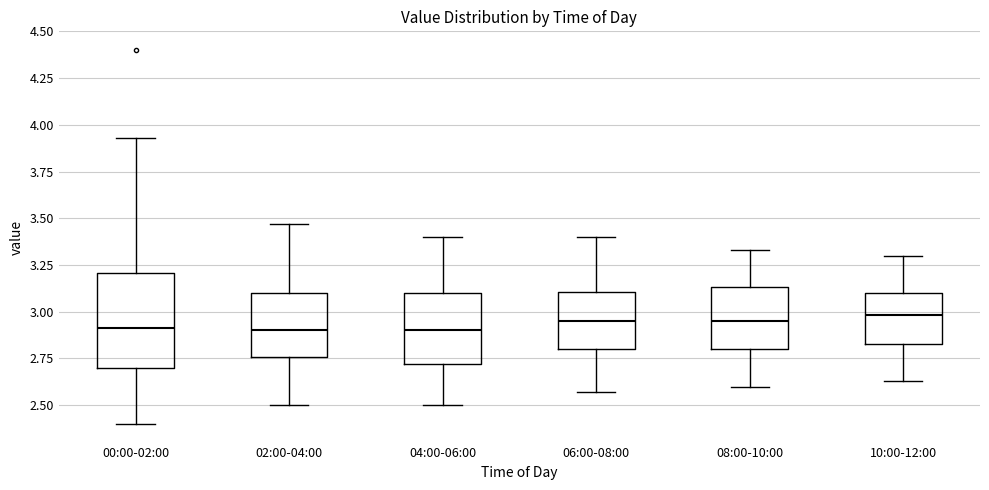

Reading left to right, transcribe this box plot: for each box, give where its median line is, the range the box spans, and where its two whiskers end, as read against the y-axis. The values are not printed on the chart, so give them approximately, as read against the axis.

00:00-02:00: median 2.90, box 2.70 to 3.20, whiskers 2.40 to 3.95
02:00-04:00: median 2.90, box 2.75 to 3.10, whiskers 2.50 to 3.45
04:00-06:00: median 2.90, box 2.70 to 3.10, whiskers 2.50 to 3.40
06:00-08:00: median 2.95, box 2.80 to 3.10, whiskers 2.55 to 3.40
08:00-10:00: median 2.95, box 2.80 to 3.15, whiskers 2.60 to 3.35
10:00-12:00: median 3.00, box 2.85 to 3.10, whiskers 2.65 to 3.30